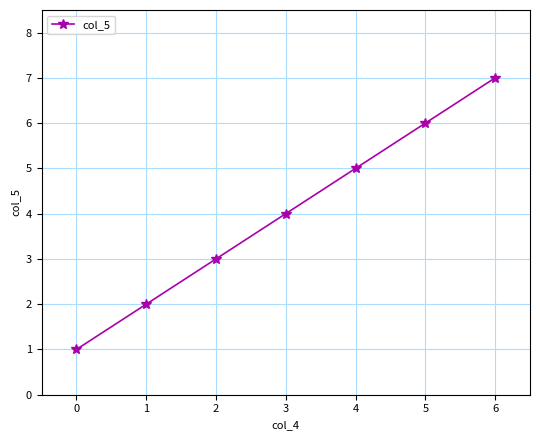

The value at 0 is 0. True or false?

False